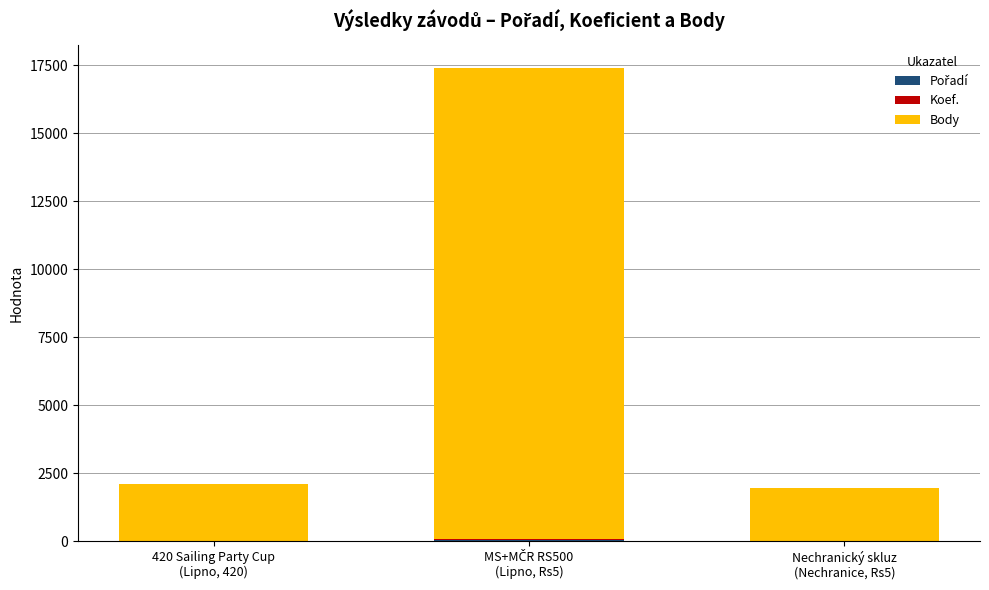

Are the bars grouped side by side (vs. stacked)?

No